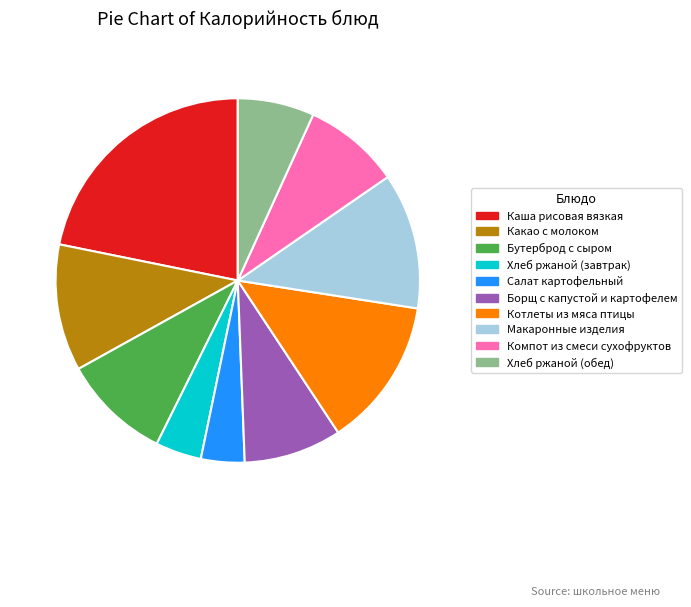

Which slice is the largest?

Каша рисовая вязкая